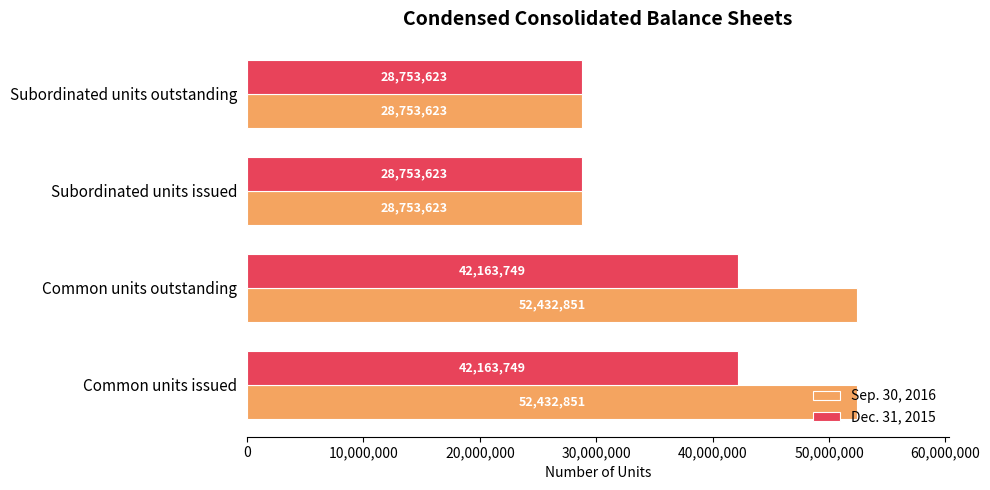

How many Dec. 31, 2015 values are between 28753623 and 42163749?

4